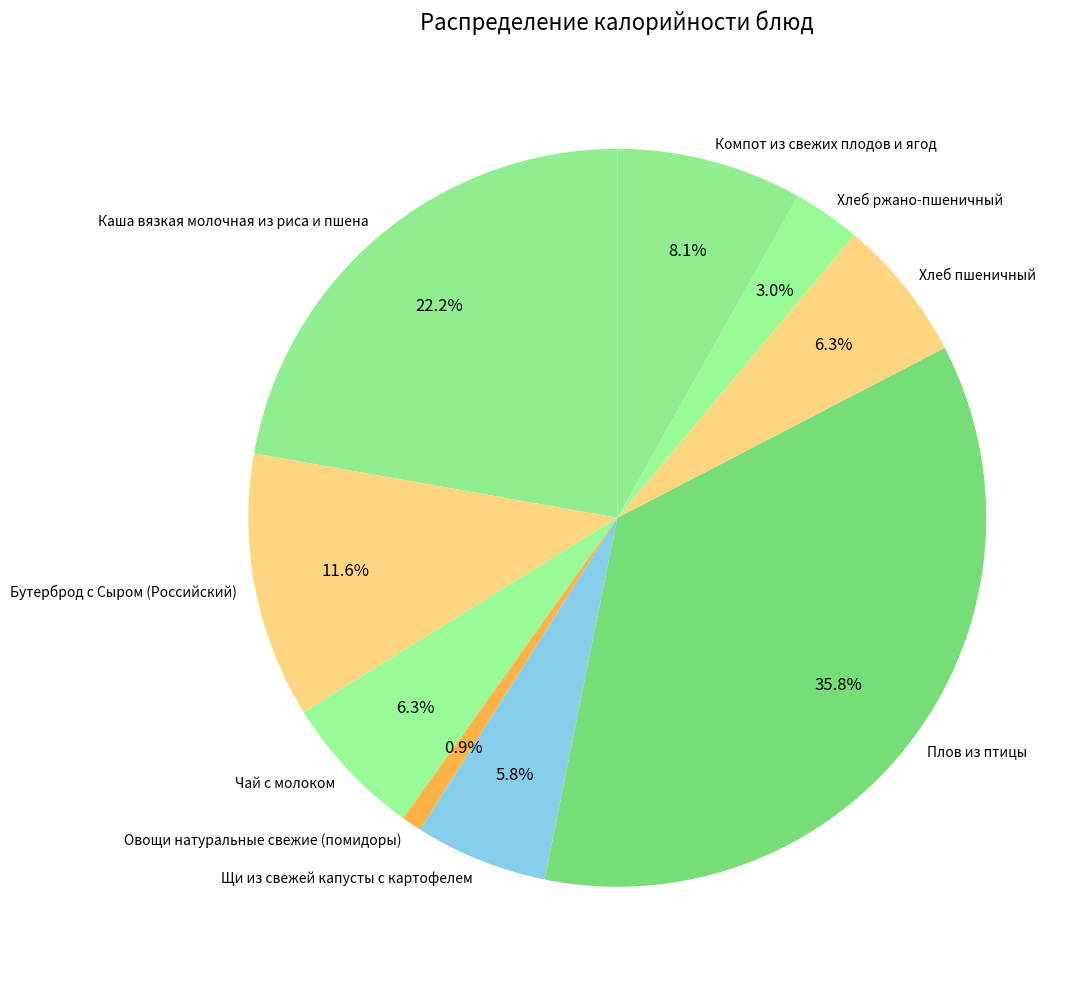

Count the number of slices in the pie.

9